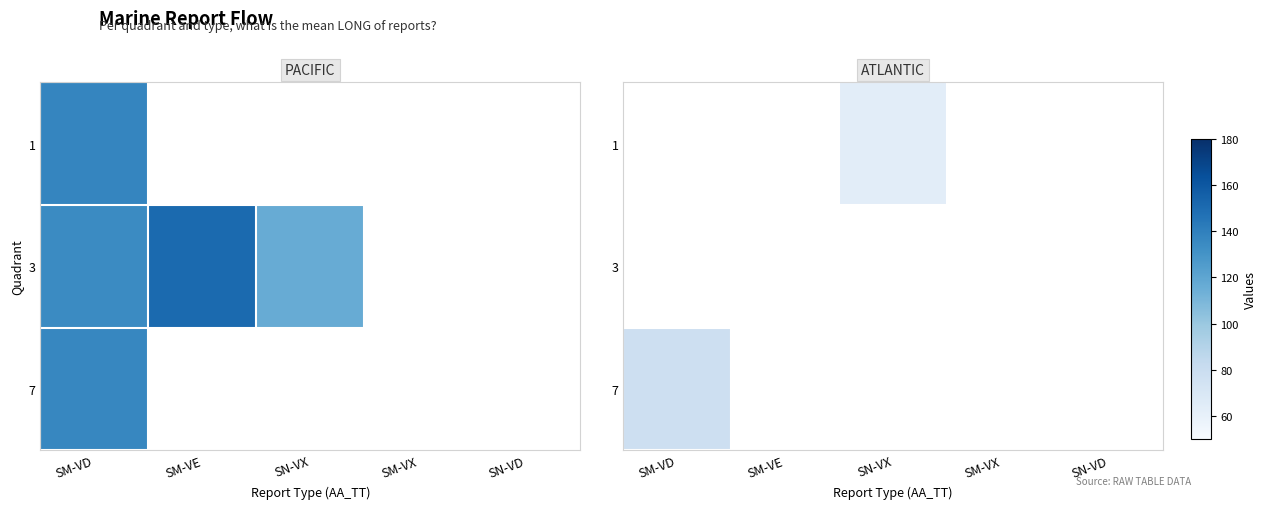

At which label does 7 reach its peak?

SM-VD